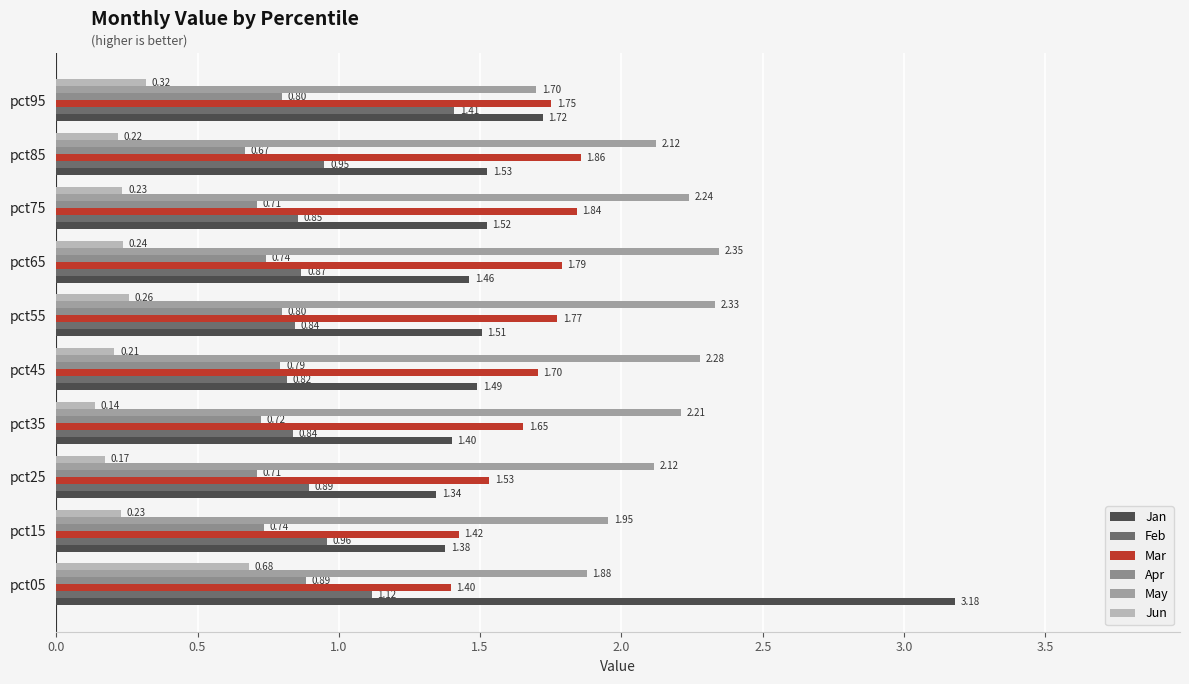

Where is Jan nearest to the value 2?

pct95